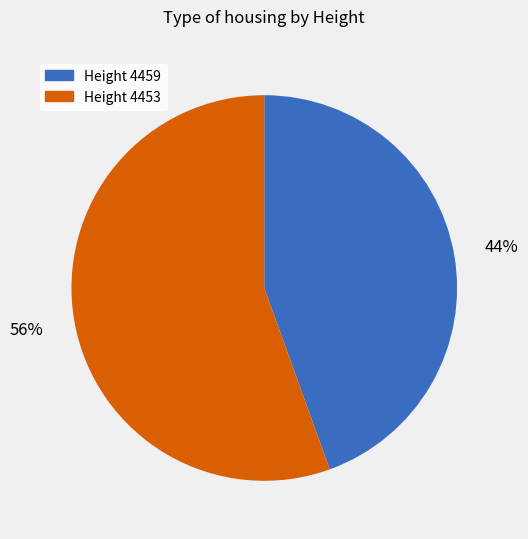

Rank the categories by value from lowest to highest.

Height 4459, Height 4453